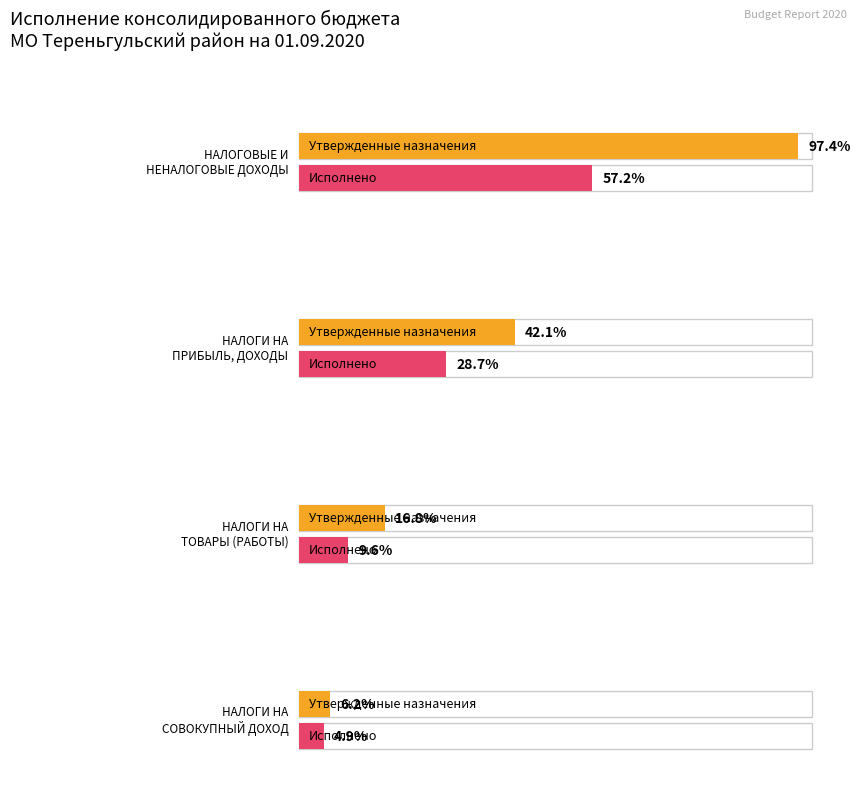

Where does the Утвержденные назначения series first go above 29500100?

НАЛОГОВЫЕ И
НЕНАЛОГОВЫЕ ДОХОДЫ